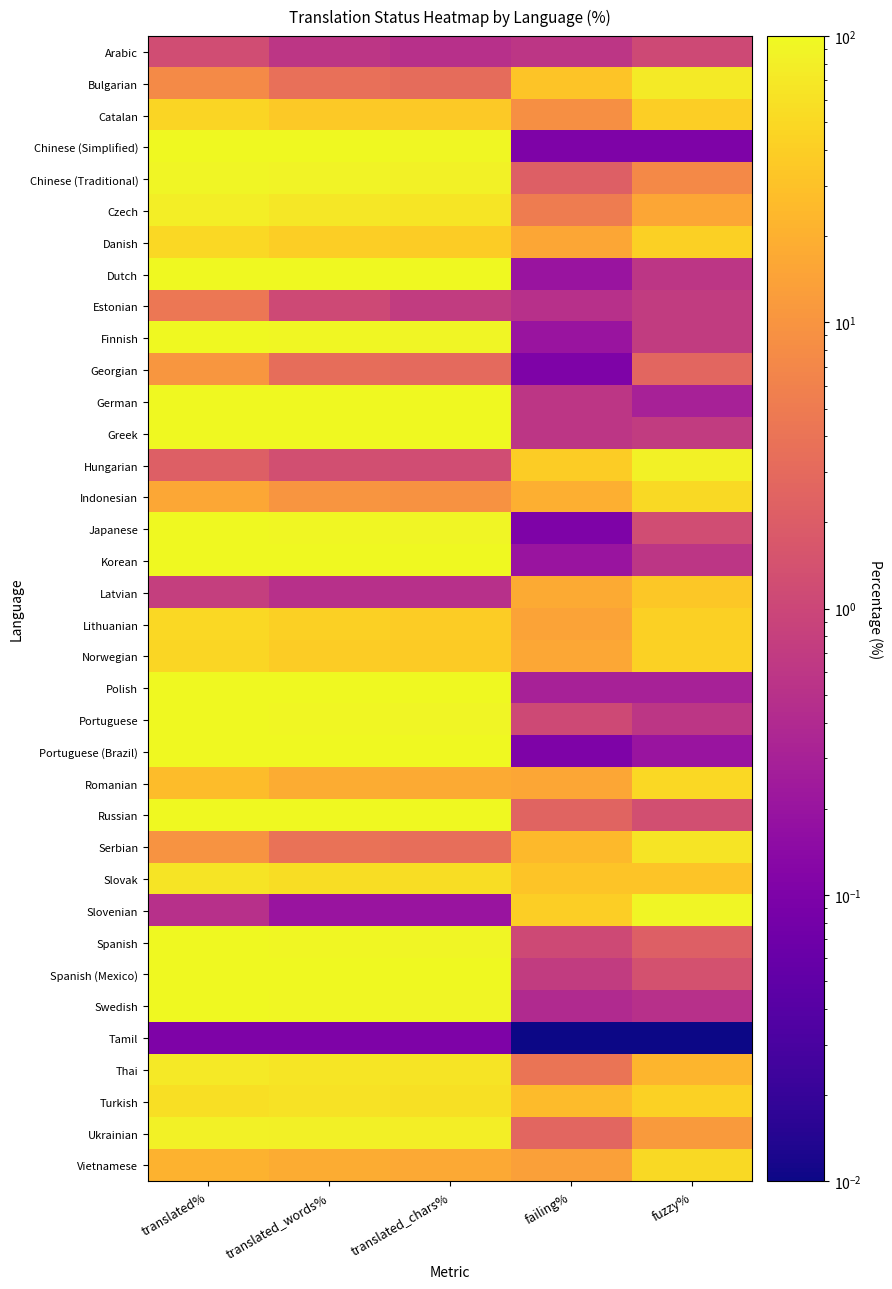

Count the number of data series in this chart.

36